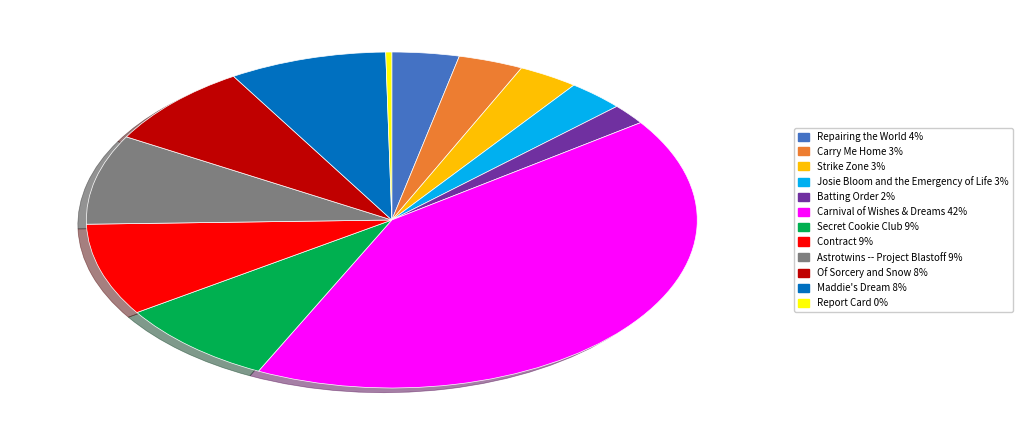

Which category has the smallest portion of the pie?

Report Card